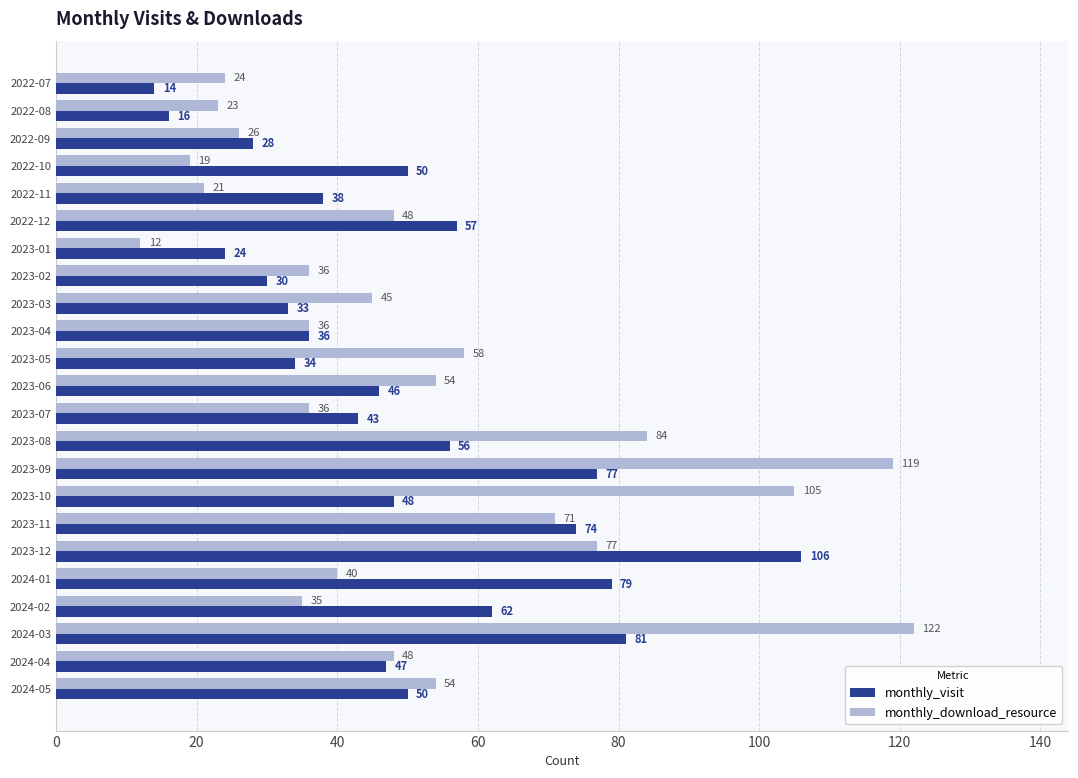

Rank the series by their maximum value, from highest to lowest.

monthly_download_resource, monthly_visit